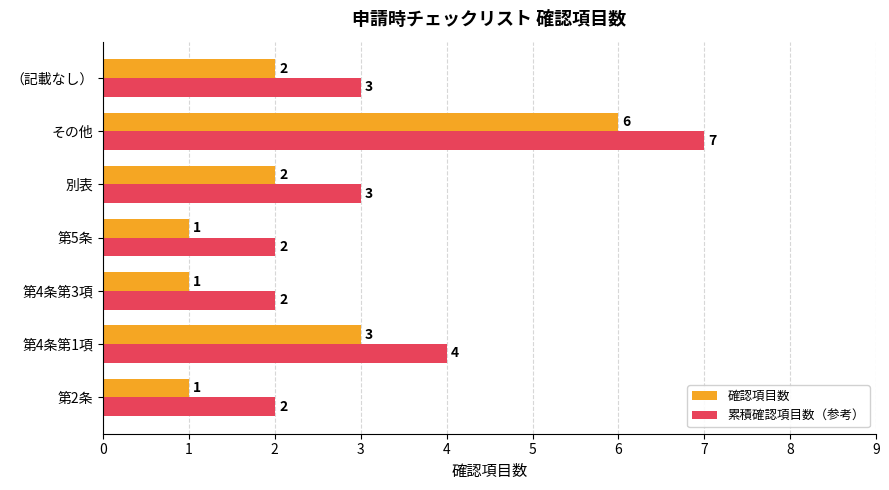

List the series in order of their peak value, highest first.

累積確認項目数（参考）, 確認項目数